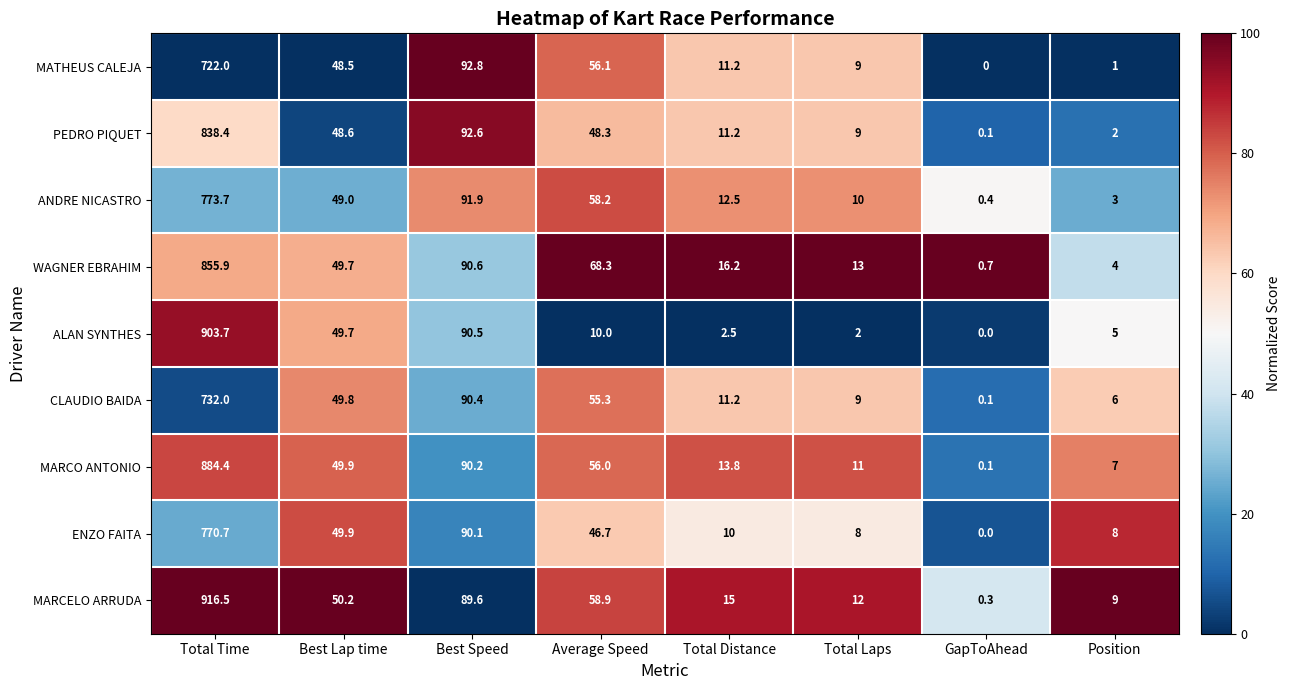

Which series has the widest spread of values?

MARCELO ARRUDA